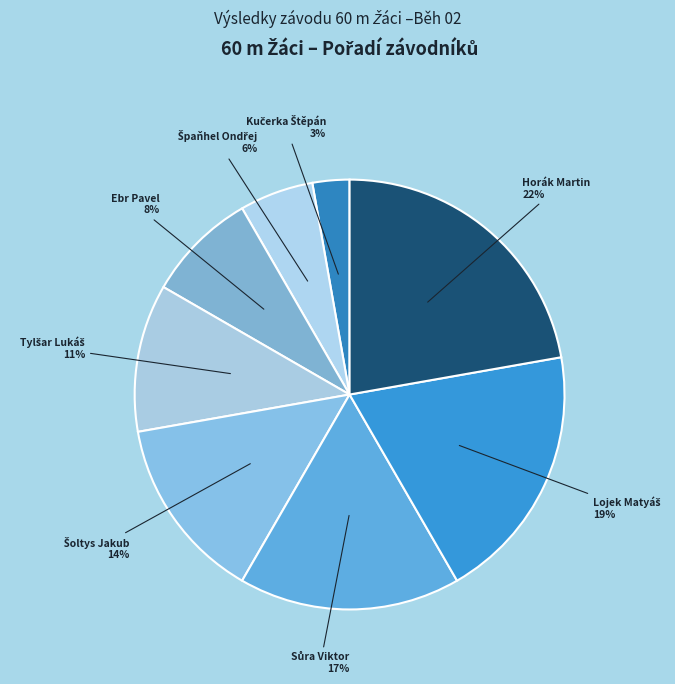

To the nearest percent, what is the difference between the largest and smallest slice percentages?

19%